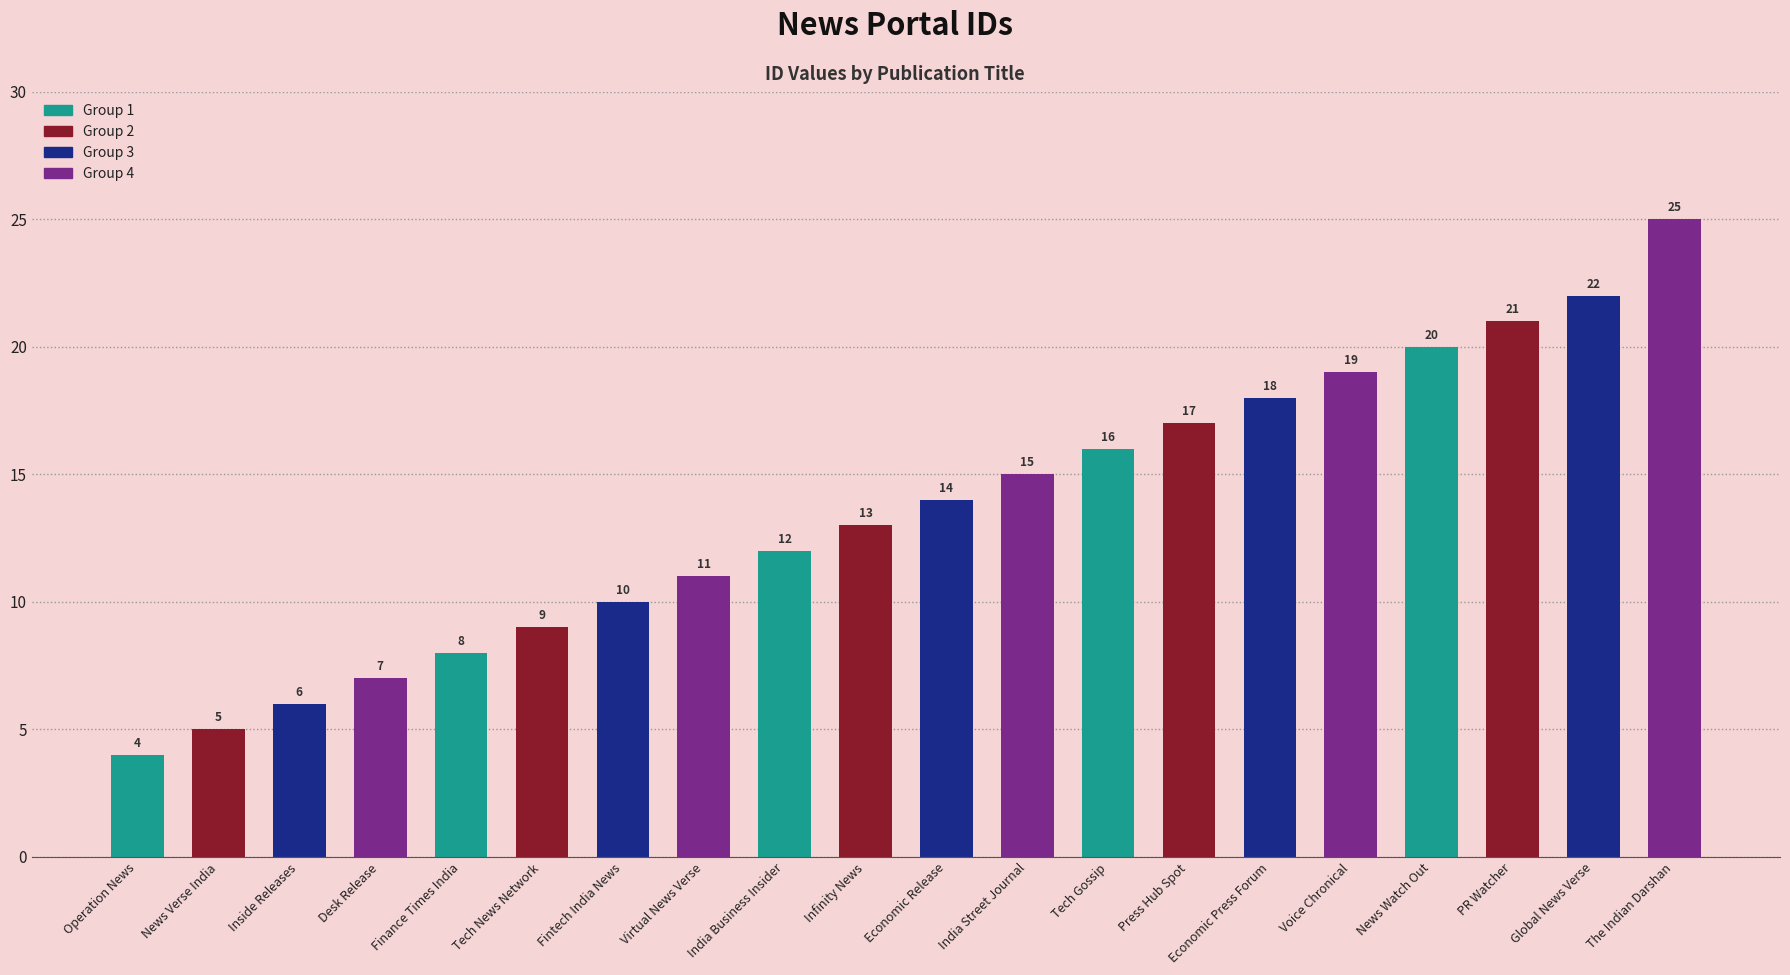

Rank the categories by value from highest to lowest.

The Indian Darshan, Global News Verse, PR Watcher, News Watch Out, Voice Chronical, Economic Press Forum, Press Hub Spot, Tech Gossip, India Street Journal, Economic Release, Infinity News, India Business Insider, Virtual News Verse, Fintech India News, Tech News Network, Finance Times India, Desk Release, Inside Releases, News Verse India, Operation News